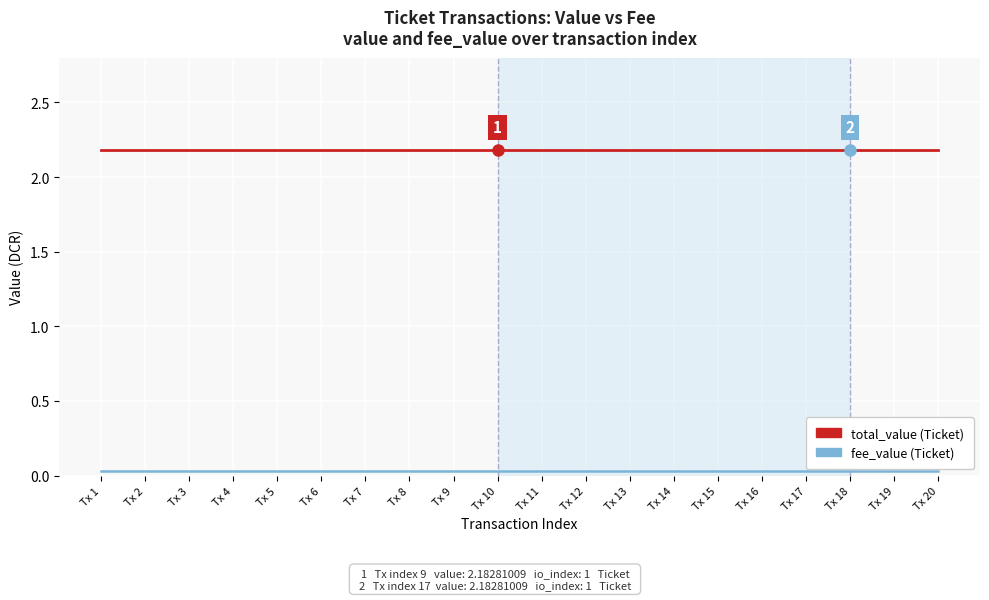

The total_value (Ticket) series shows 1.3 at Tx 2. True or false?

False